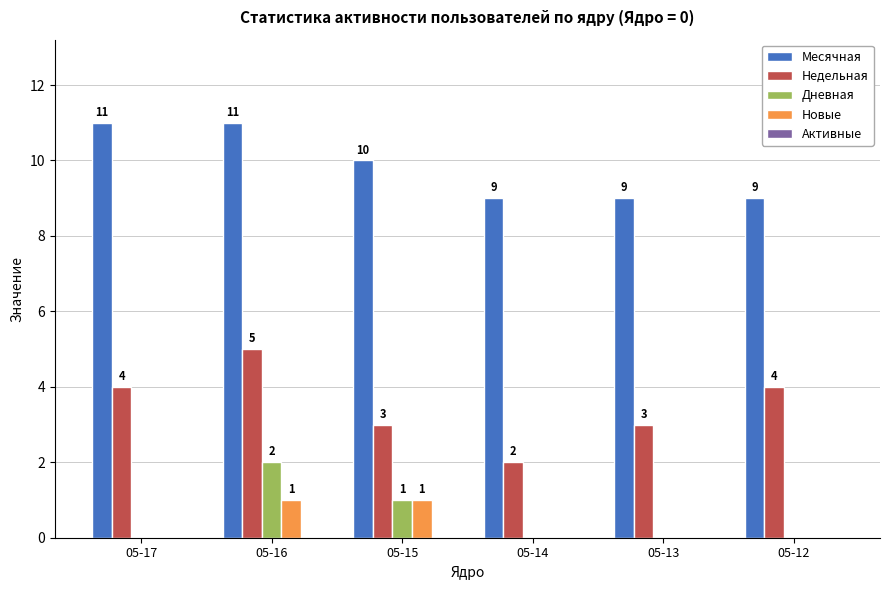

What is the greatest value displayed?

11